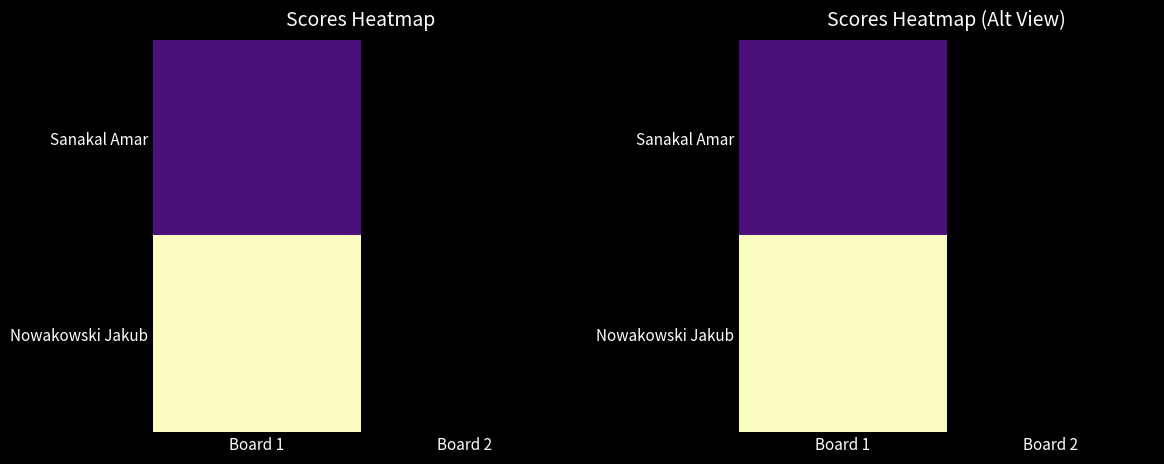

Which has a higher value, Board 1 or Board 2?

Board 1